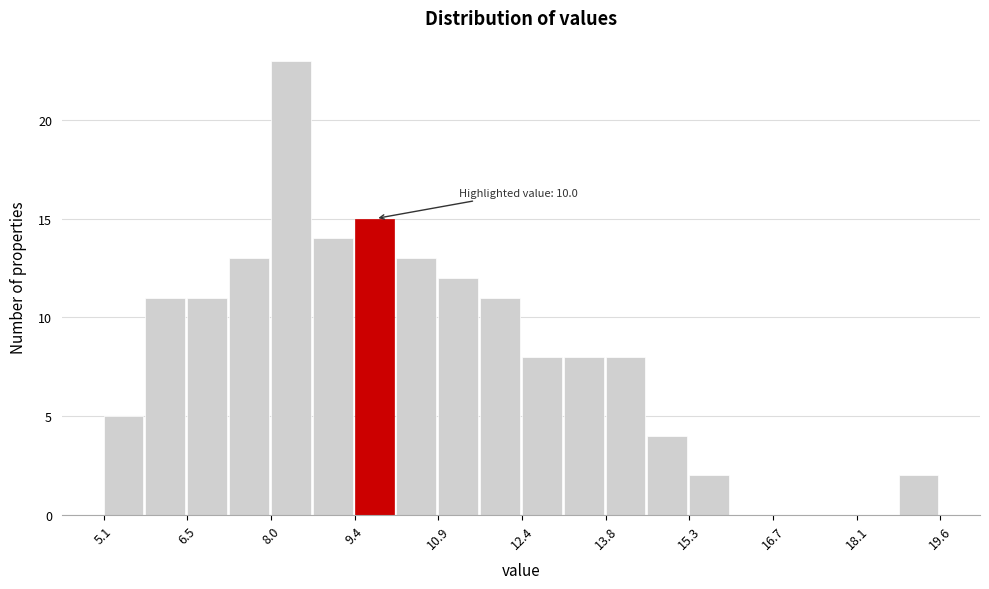

Read against the x-axis, roughly where is the centre of the tallest bar?

8.4